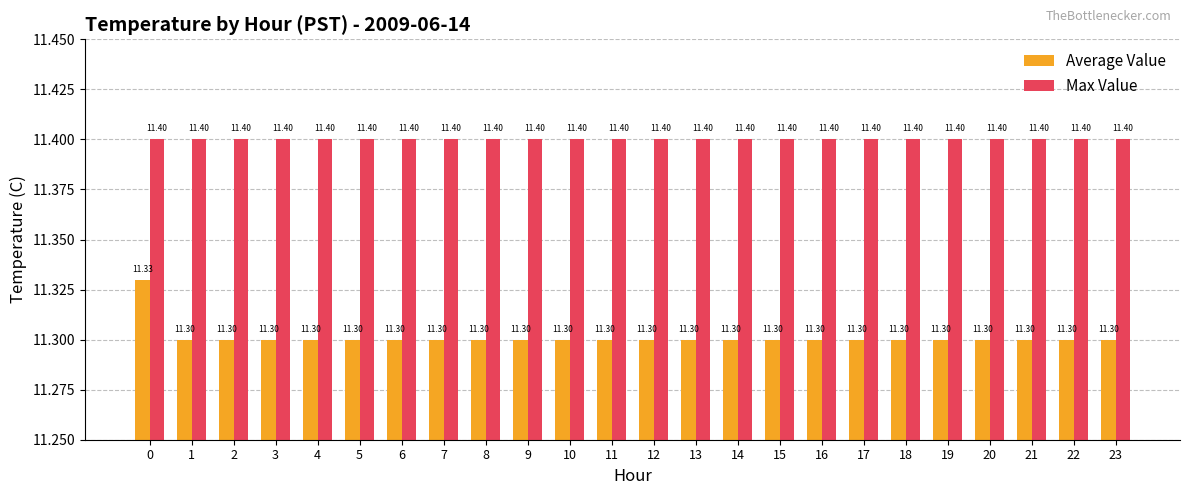

What is the value of the Max Value bar at the 11th from the left?

11.4